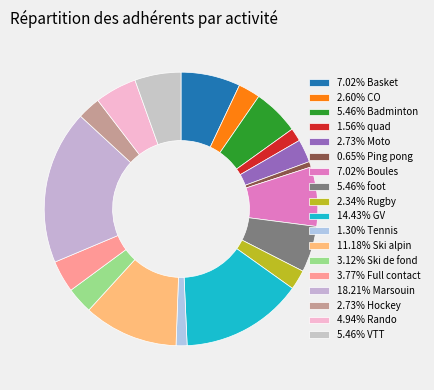

Which category has the smallest portion of the pie?

Ping pong